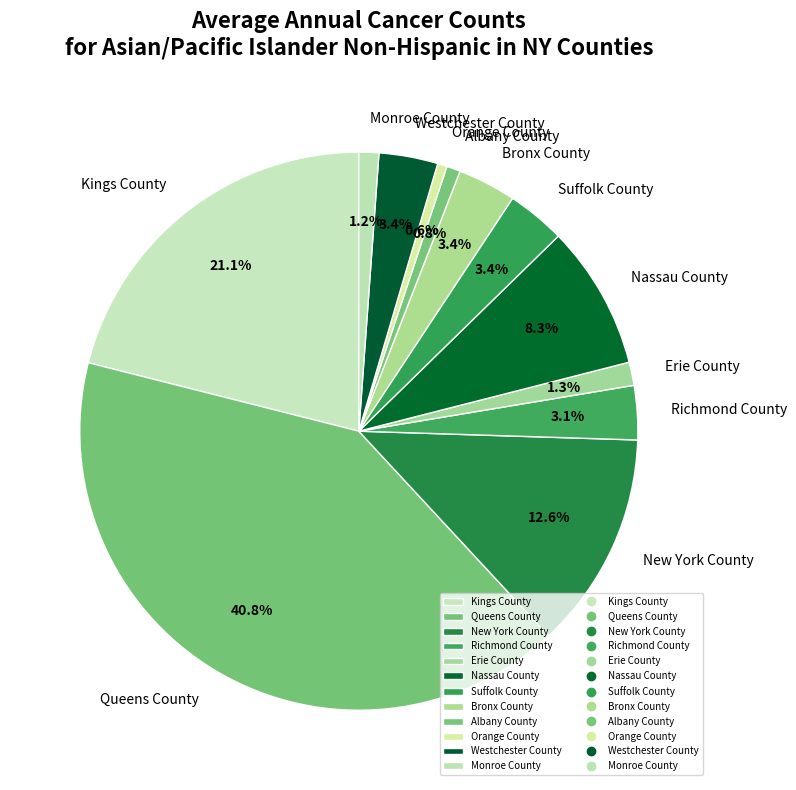

Which slice is the largest?

Queens County